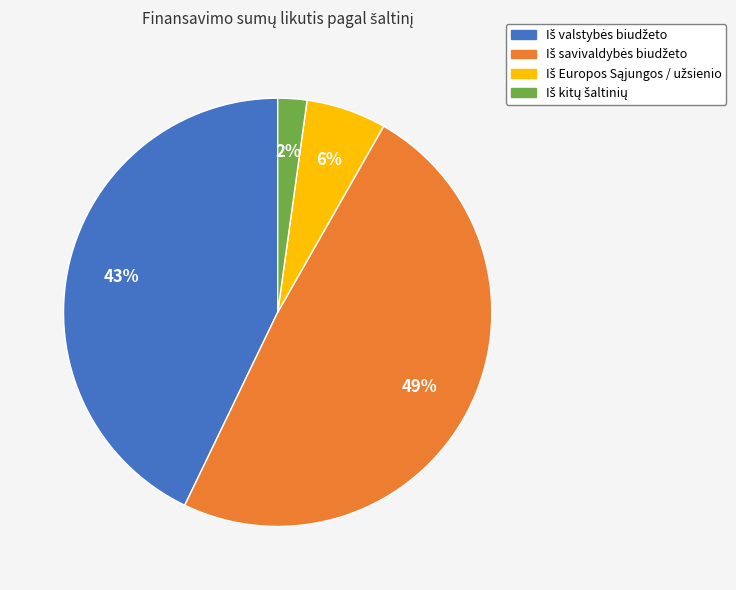

To the nearest percent, what is the difference between the largest and smallest slice percentages?

47%